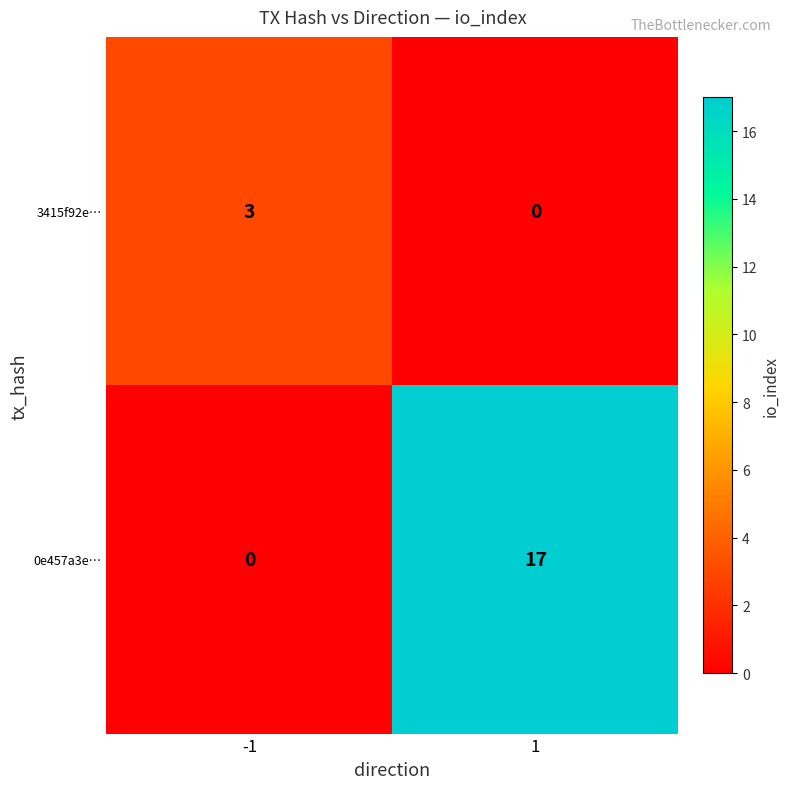

How many distinct data groups are displayed?

2